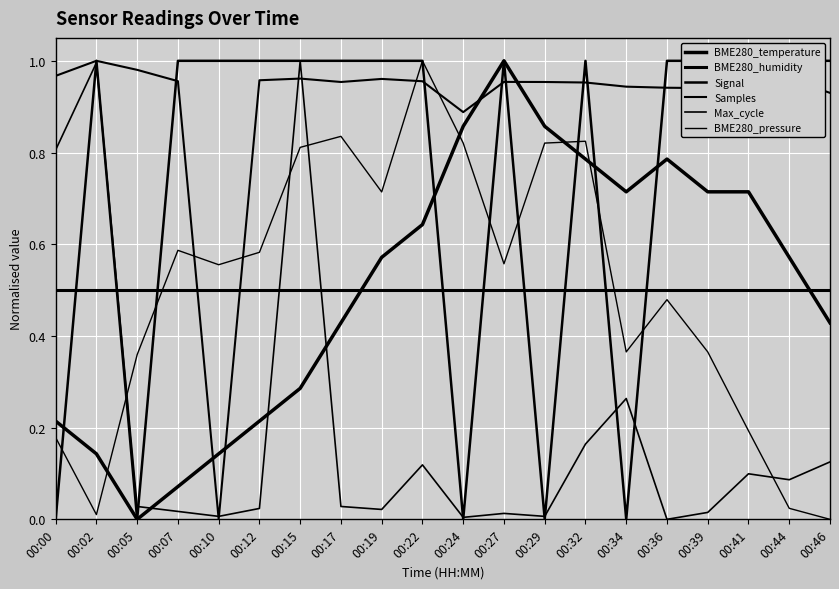

At how many categories does at least one series exceed 0?

20